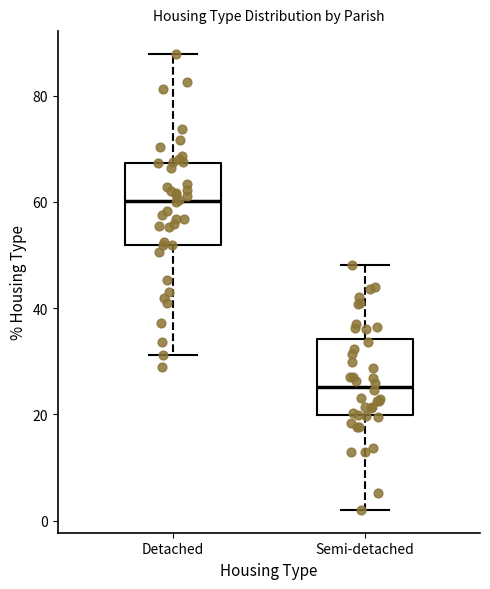

Which box's median line is the highest?

Detached